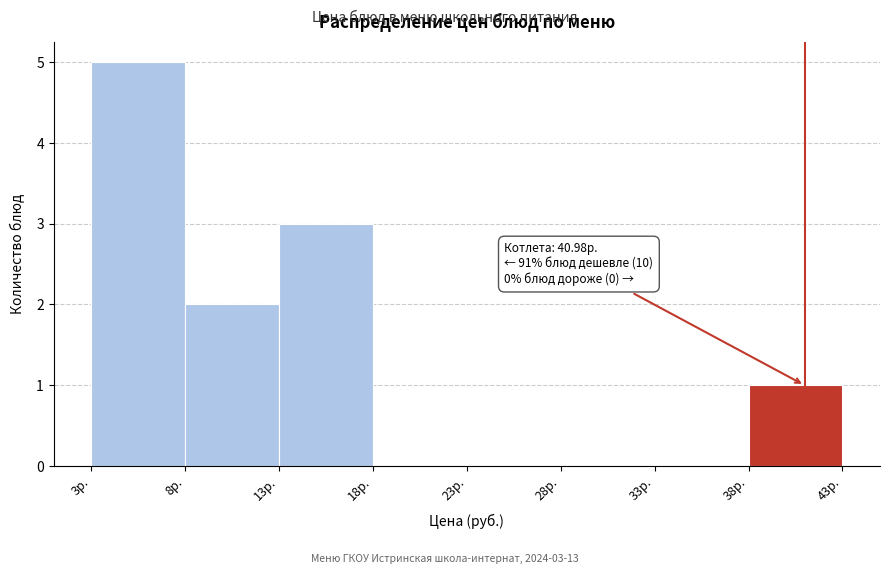

Over which range of the x-axis is the bar tallest?

3 to 8